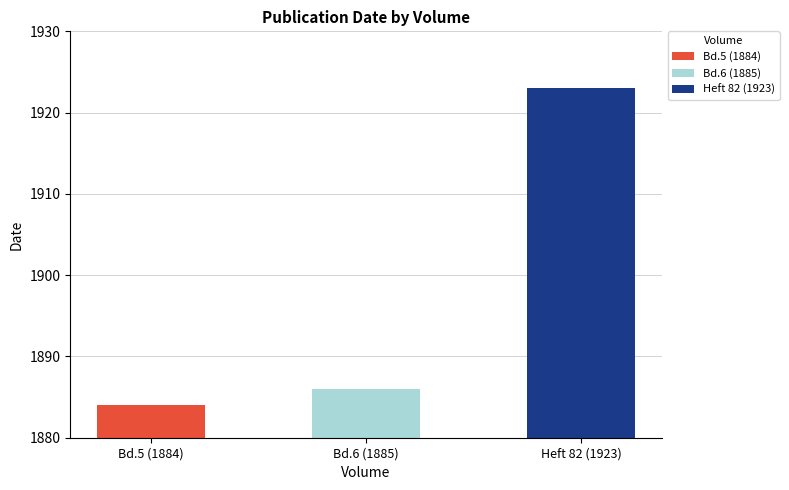

Which label corresponds to the smallest value in the chart?

Bd.5 (1884)